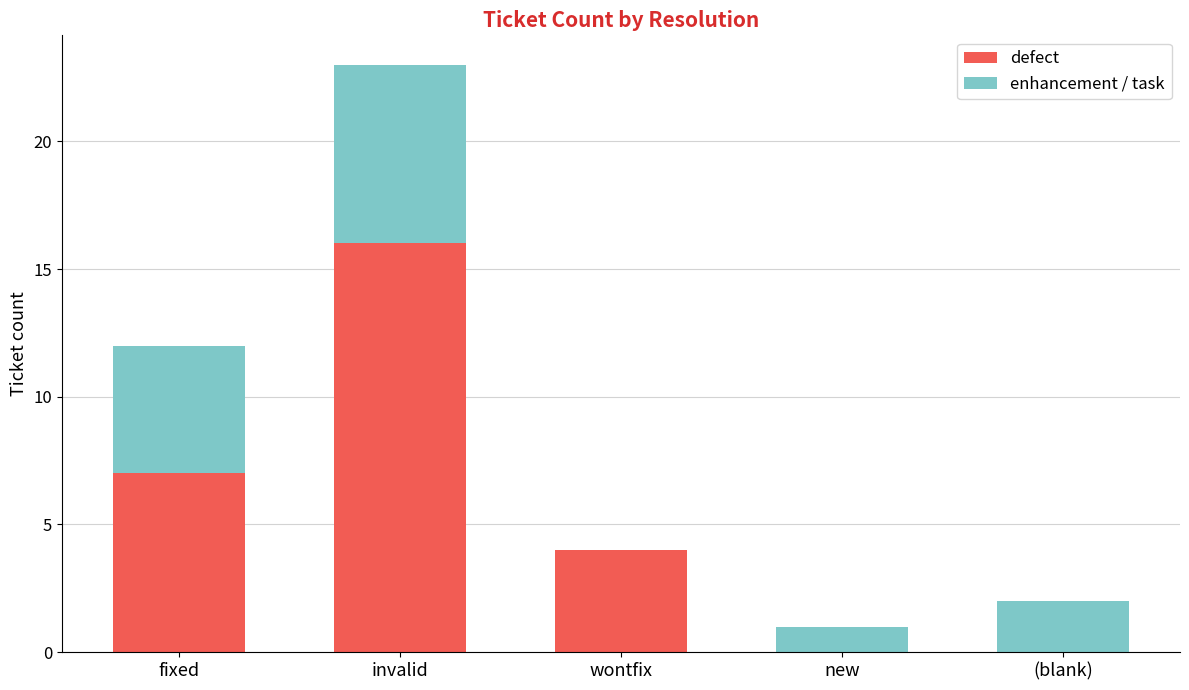

What is the total value across all series at fixed?

12